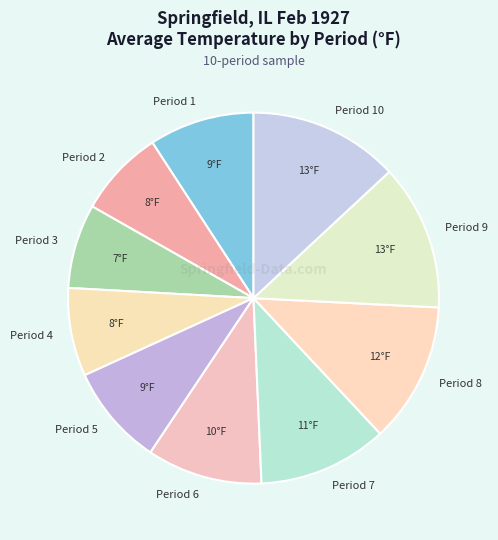

How many slices are in this pie chart?

10